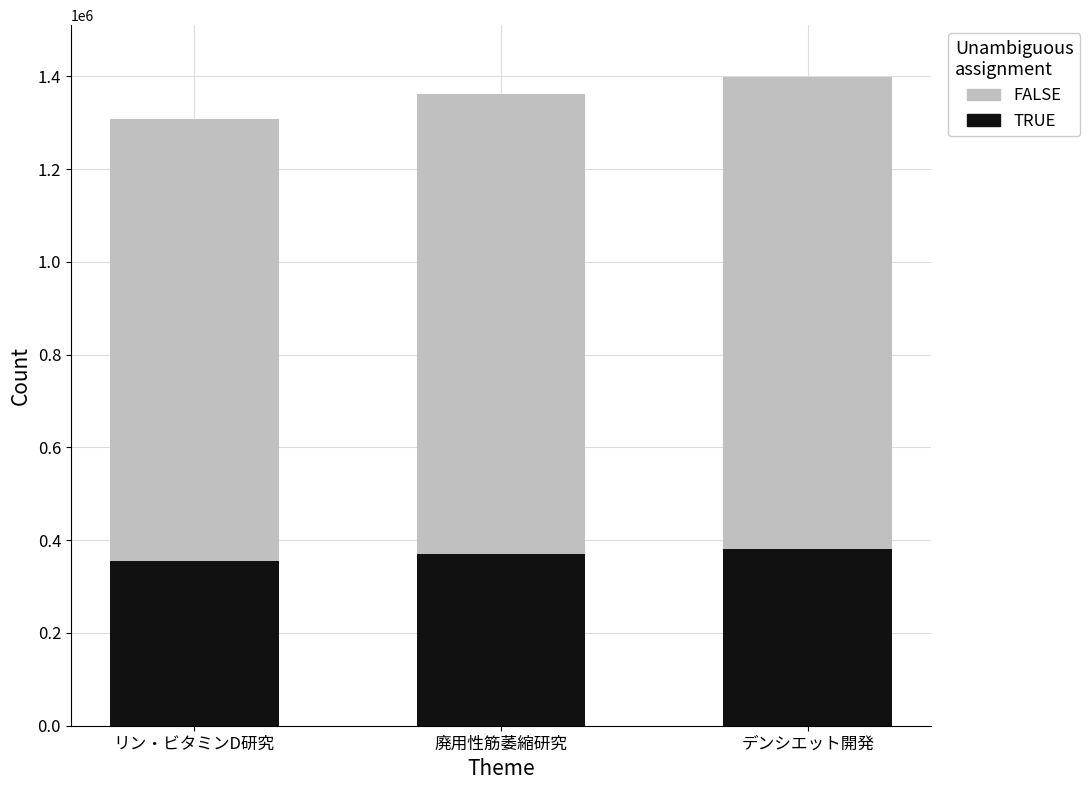

Reading right to left, transcribe the values for TRUE.

381036	370843	355027